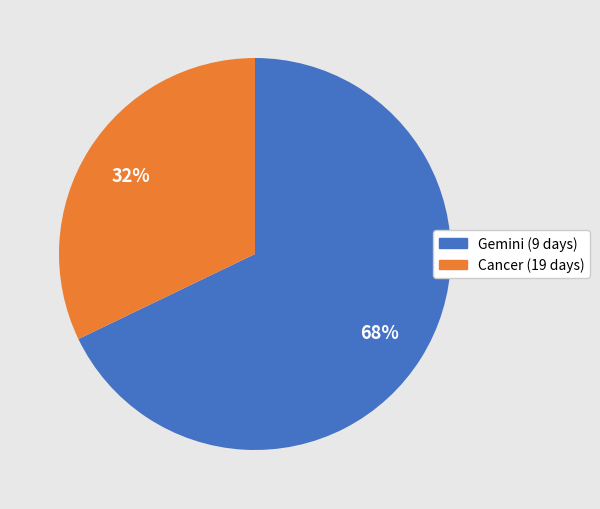

Do Cancer (19 days) and Gemini (9 days) together represent more than half of the pie?

Yes